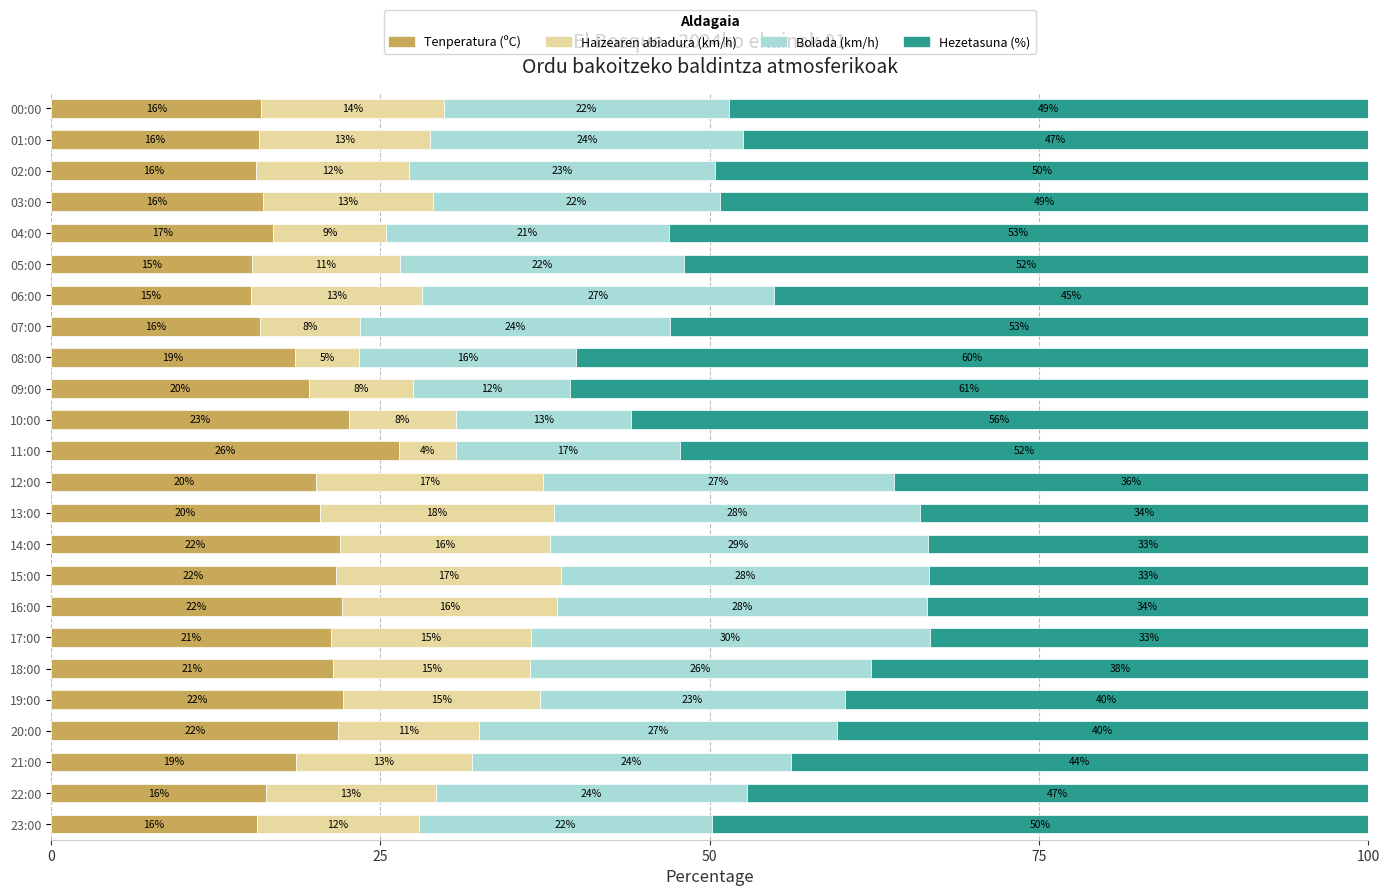

What is the total value across all series at 19:00?

100.0